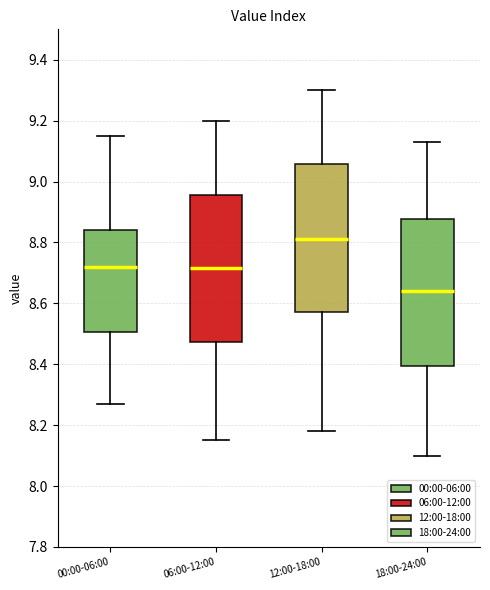

Reading left to right, transcribe this box plot: for each box, give where its median line is, the range the box spans, and where its two whiskers end, as read against the y-axis. The values are not printed on the chart, so give them approximately, as read against the axis.

00:00-06:00: median 8.72, box 8.50 to 8.84, whiskers 8.28 to 9.16
06:00-12:00: median 8.72, box 8.48 to 8.96, whiskers 8.16 to 9.20
12:00-18:00: median 8.82, box 8.58 to 9.06, whiskers 8.18 to 9.30
18:00-24:00: median 8.64, box 8.40 to 8.88, whiskers 8.10 to 9.14